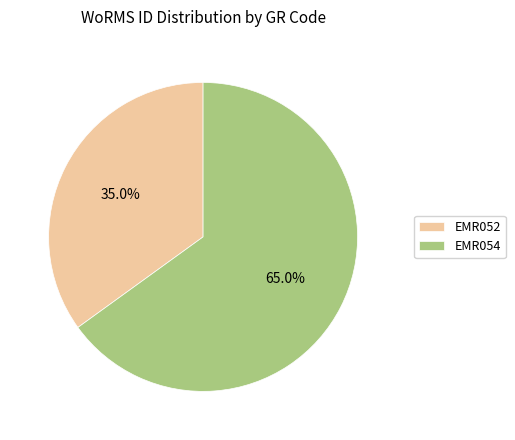

Between EMR054 and EMR052, which is larger?

EMR054